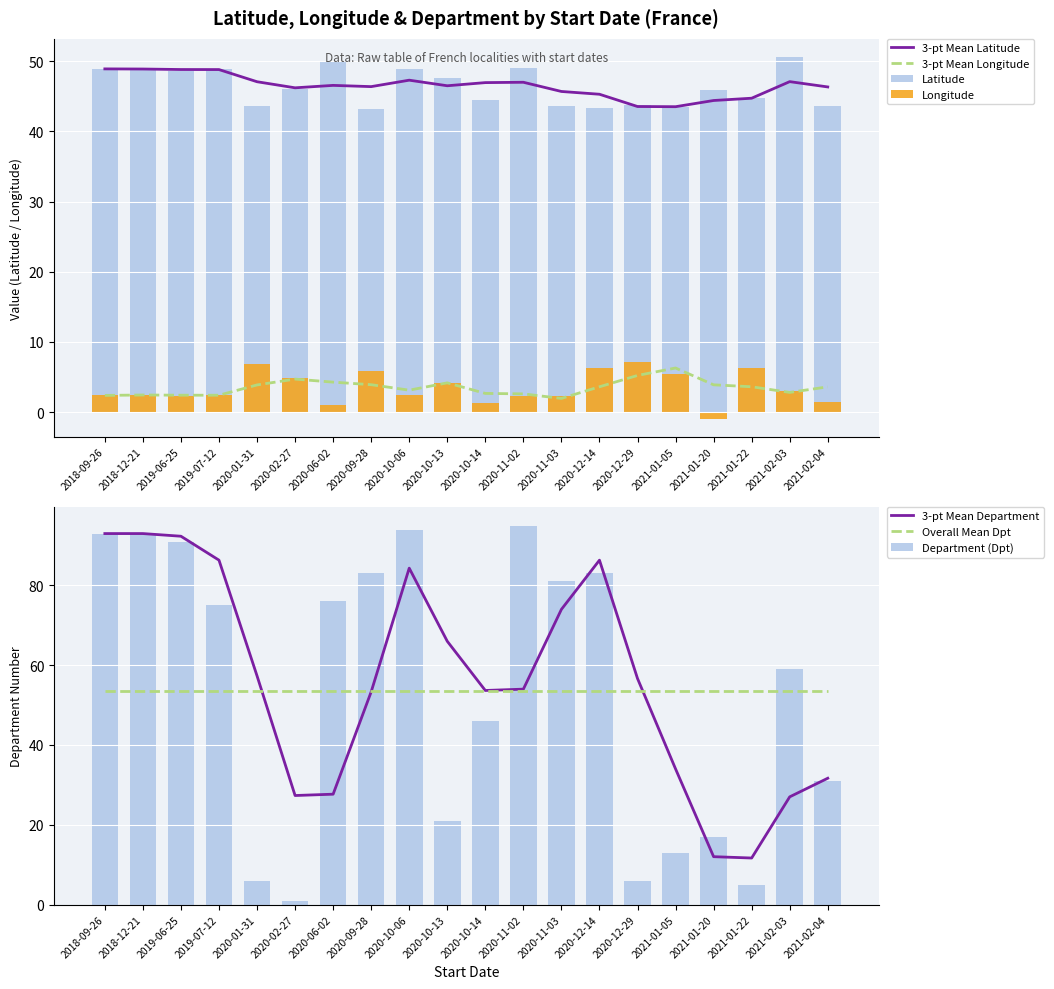

Between 2019-06-25 and 2020-10-06, which series saw the biggest shift?

Dpt_numeric